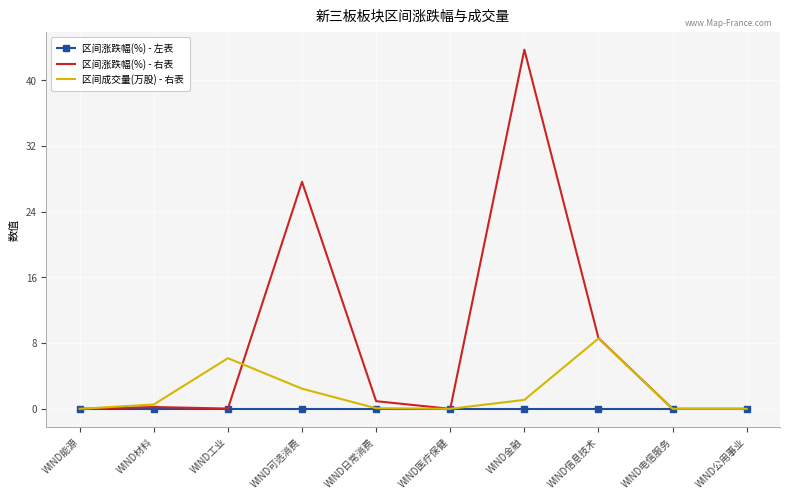

At how many categories does at least one series exceed 4?

4